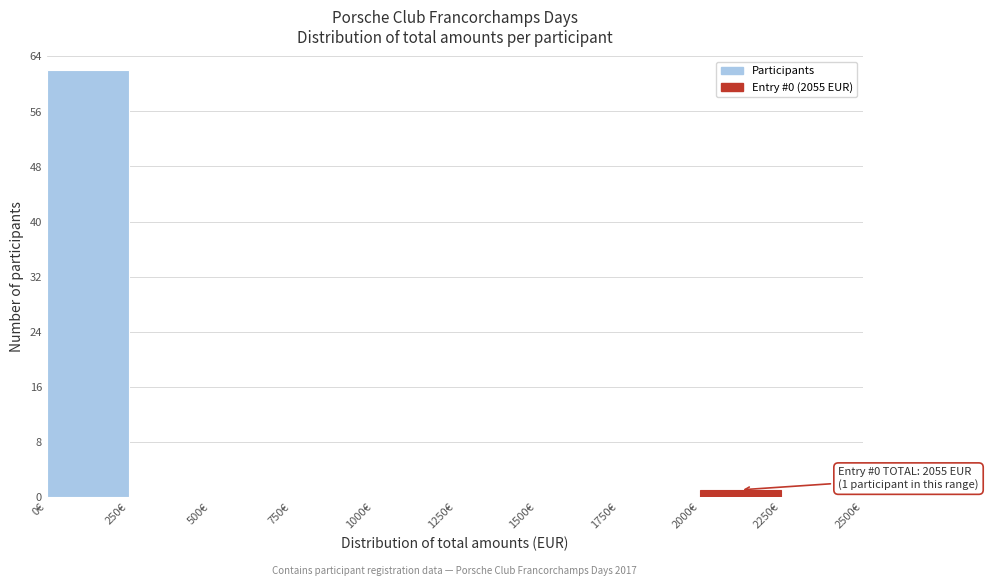

Which range on the x-axis has the tallest bar?

0 to 250